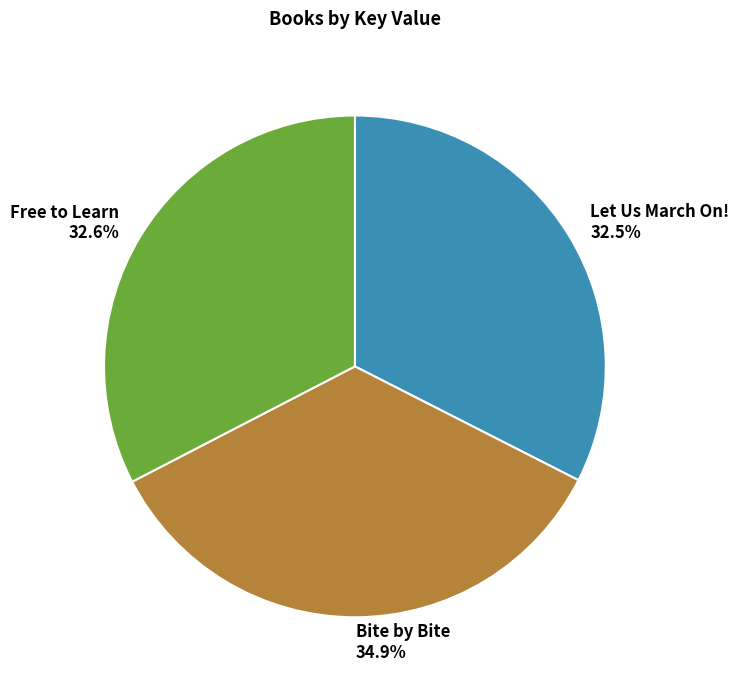

Approximately how many times larger is the value at Let Us March On! compared to Bite by Bite?

0.9